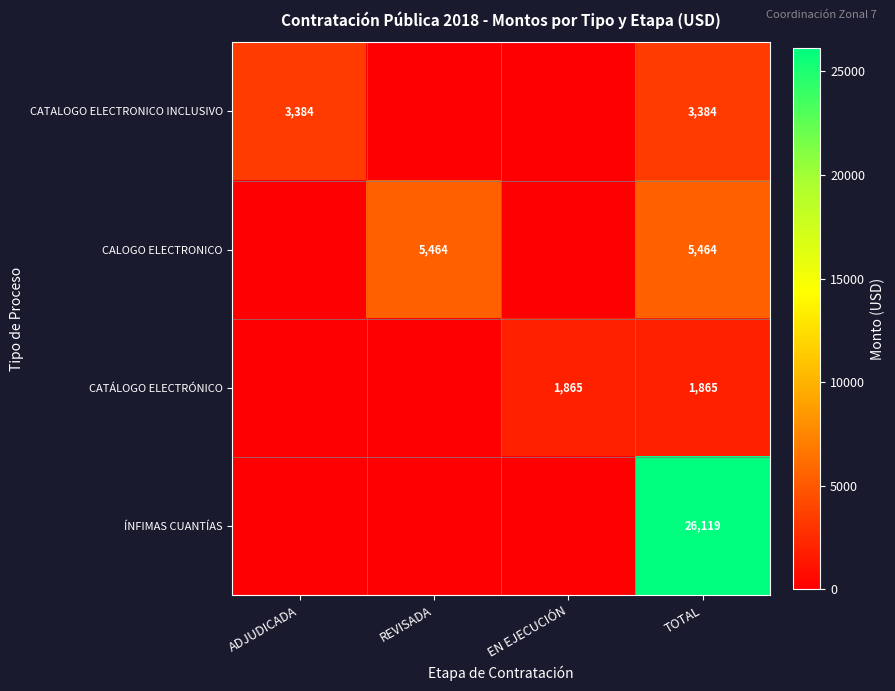

What is the spread (max minus min) of values at TOTAL?

24254